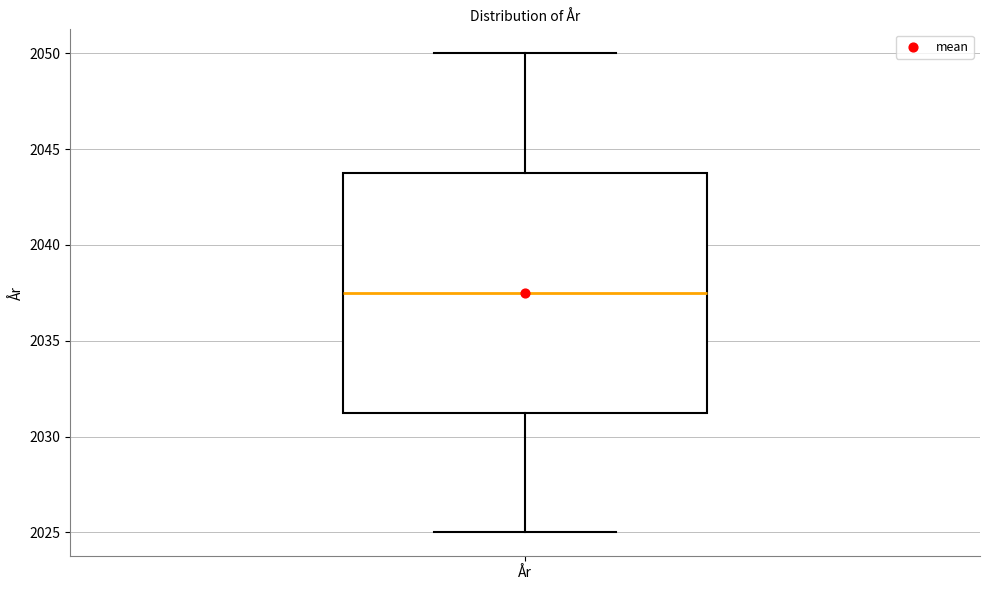

Transcribe this box plot: give where the median line is, the range the box spans, and where the two whiskers end, as read against the y-axis. The values are not printed on the chart, so give them approximately, as read against the axis.

median 2037.5, box 2031.5 to 2044.0, whiskers 2025.0 to 2050.0